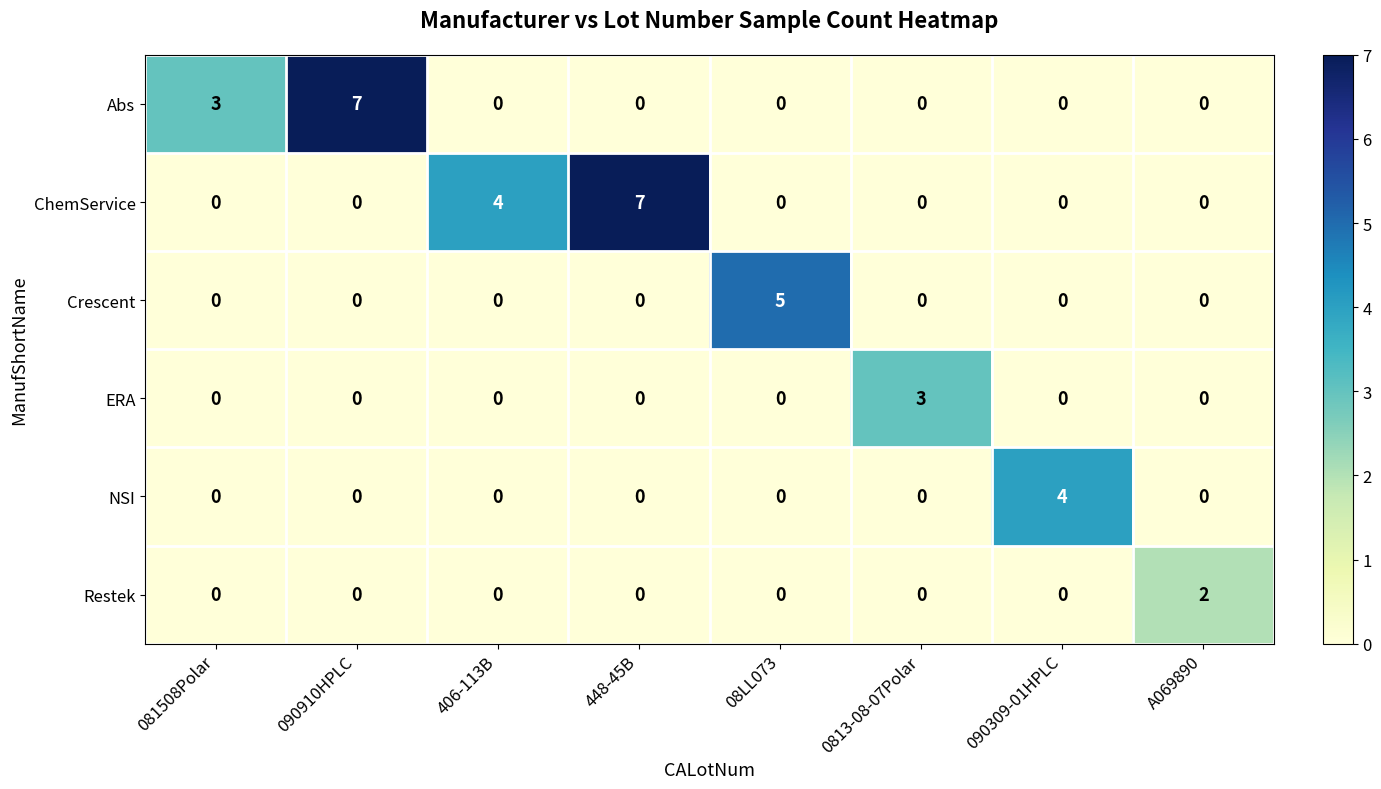

Count the ERA values in the range 0 to 1.

7